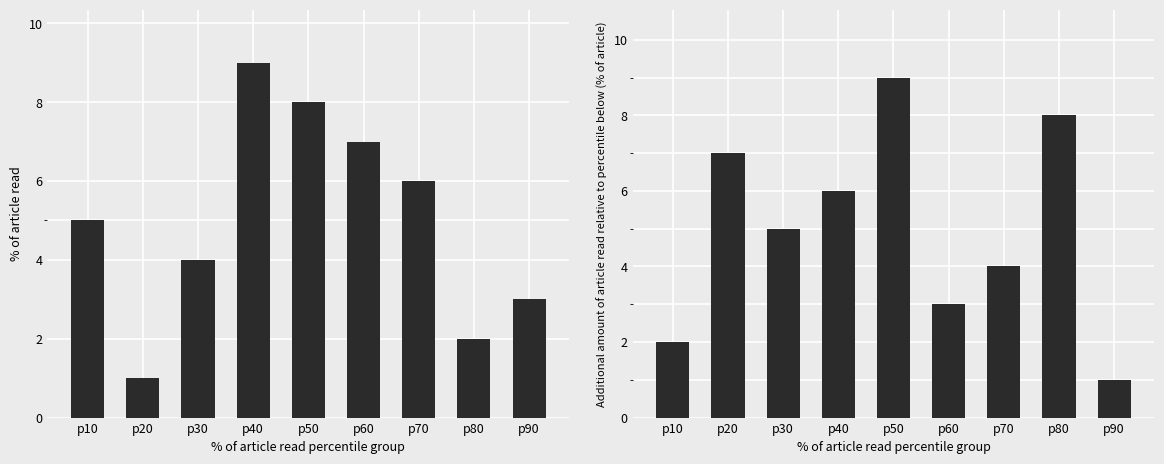

Is it true that col_6 equals 3 at p30?

False